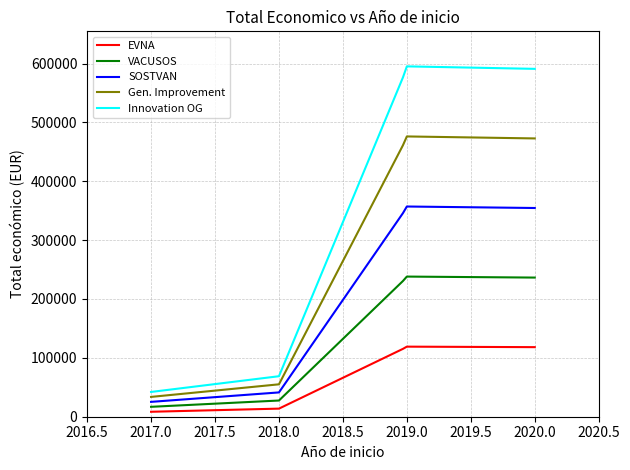

Rank the series by their maximum value, from highest to lowest.

Innovation OG, Gen. Improvement, SOSTVAN, VACUSOS, EVNA